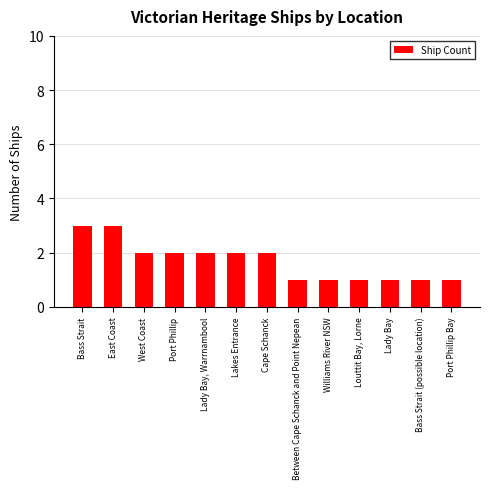

What is the greatest value displayed?

3